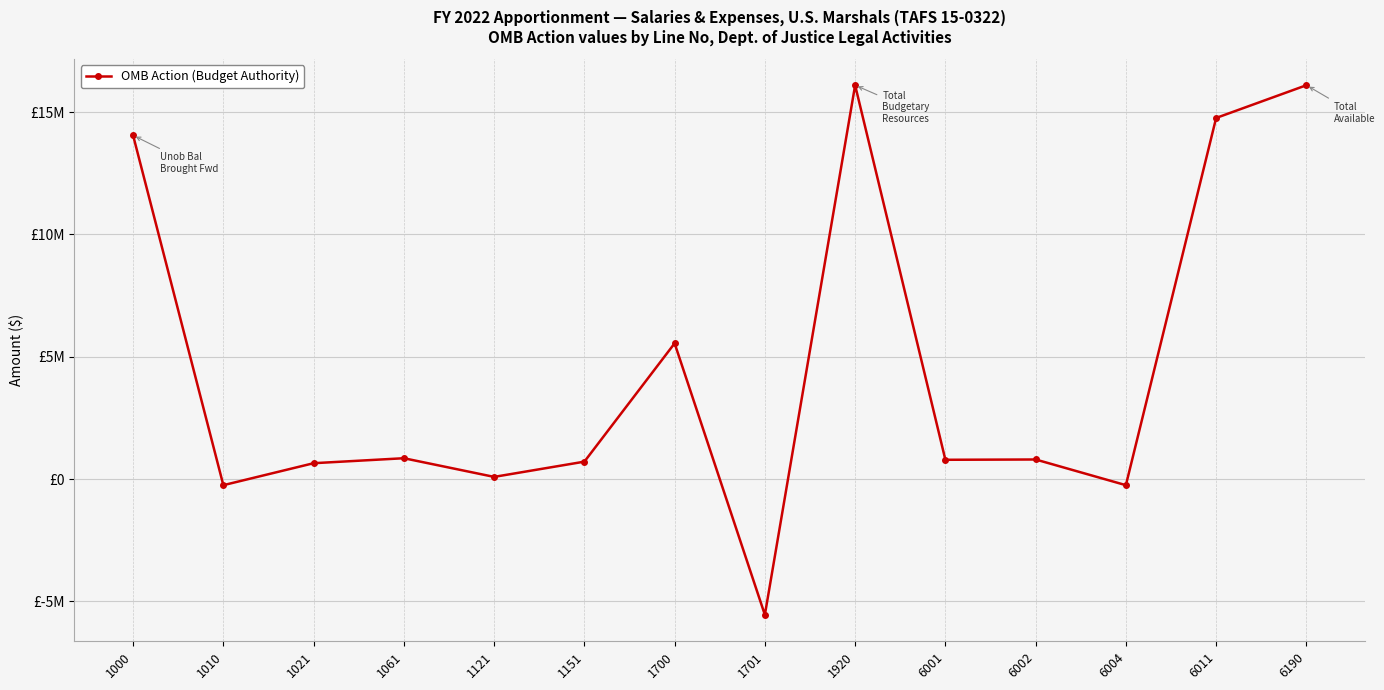

True or false: the data shows 336991 at 1151.

False